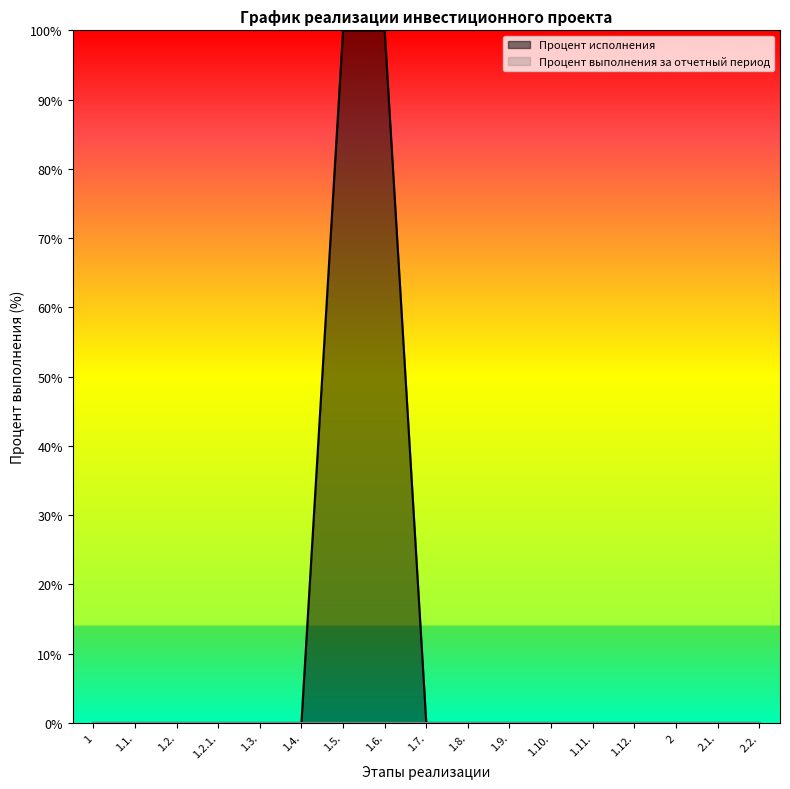

What is the sum of all values?

200